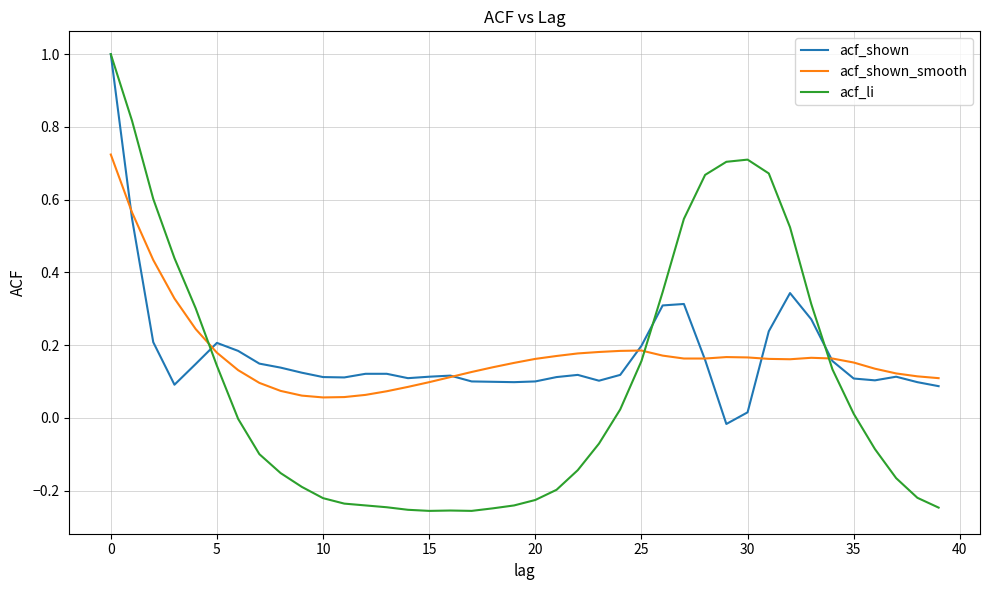

Which series has the widest spread of values?

acf_li